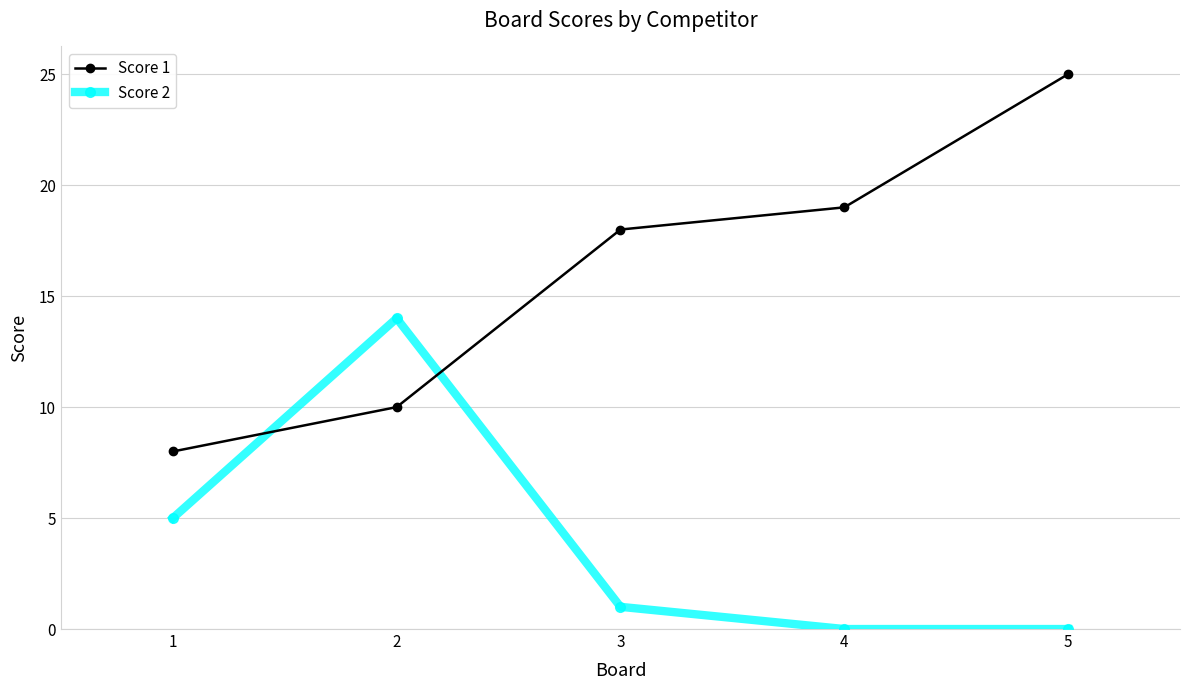

What is the maximum value for Score 2?

14